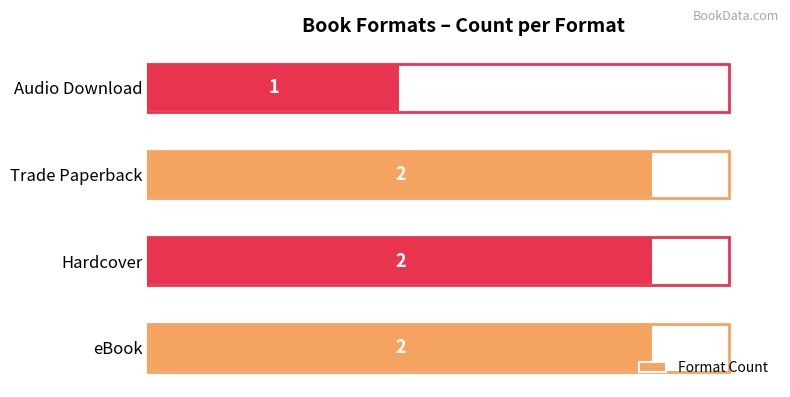

Is it true that the value at Hardcover is 1?

False